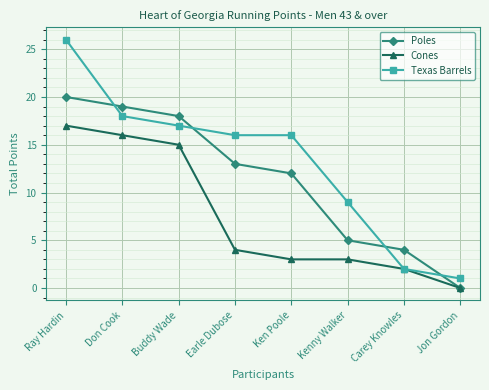

Reading left to right, list all the values displayed in this chart.

Poles: 20	19	18	13	12	5	4	0
Cones: 17	16	15	4	3	3	2	0
Texas Barrels: 26	18	17	16	16	9	2	1